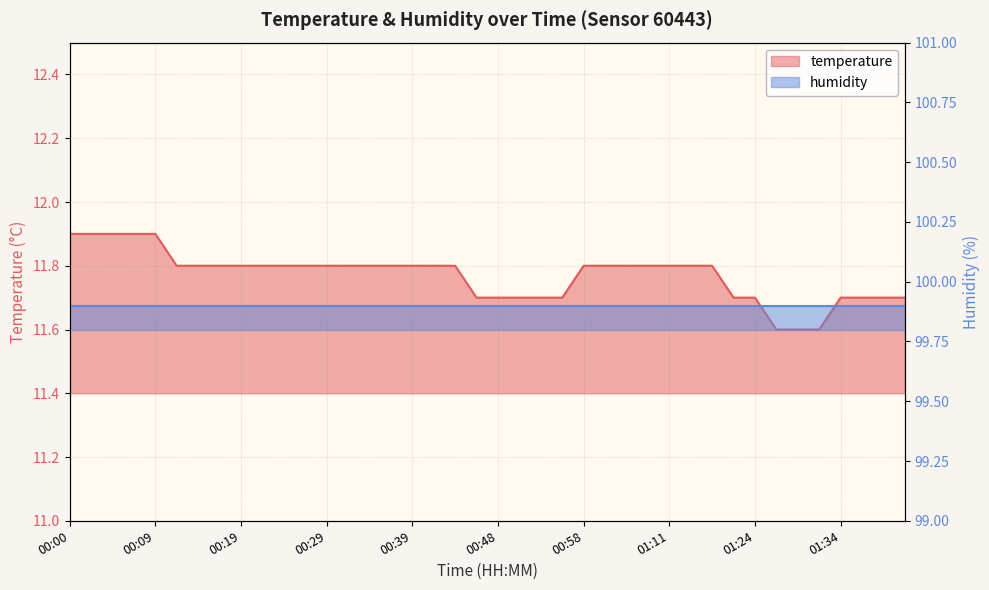

What is the minimum value shown in the chart?

11.6